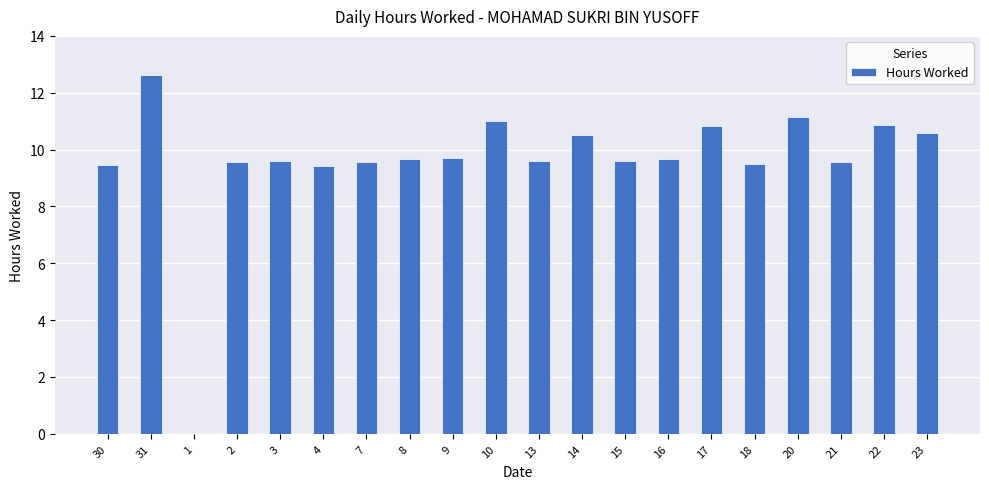

Are the bars horizontal?

No